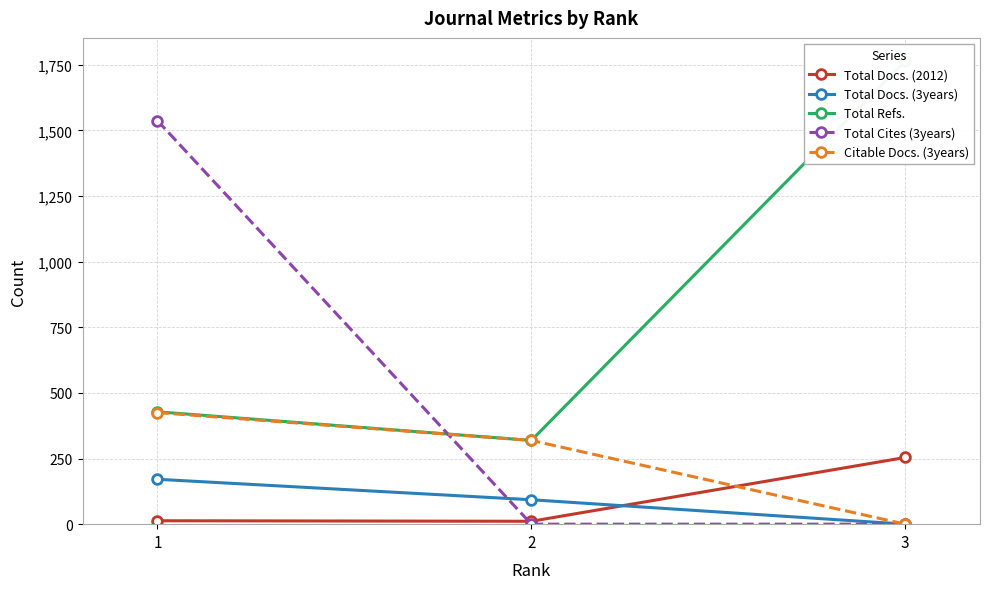

How many lines are shown in the chart?

5